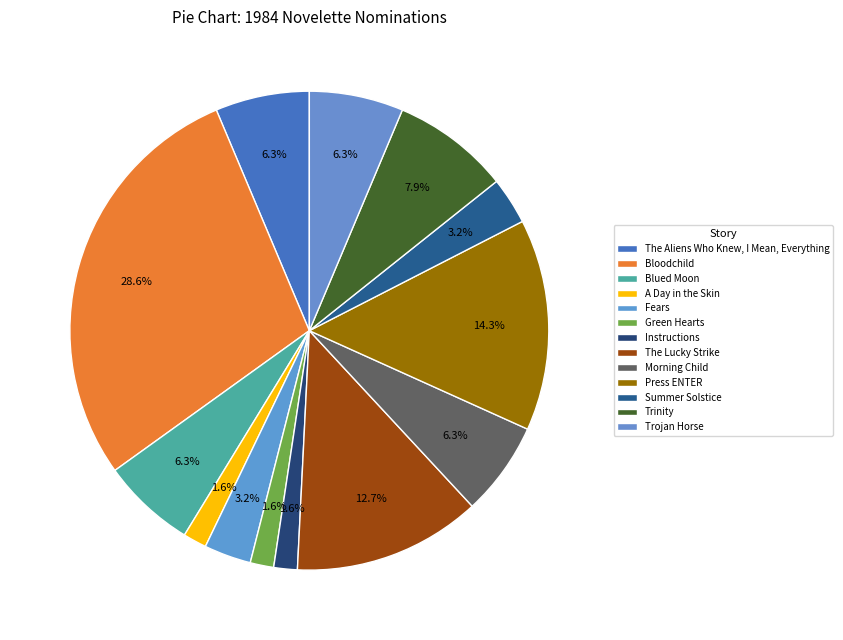

To the nearest percent, what portion does Blued Moon represent?

6%